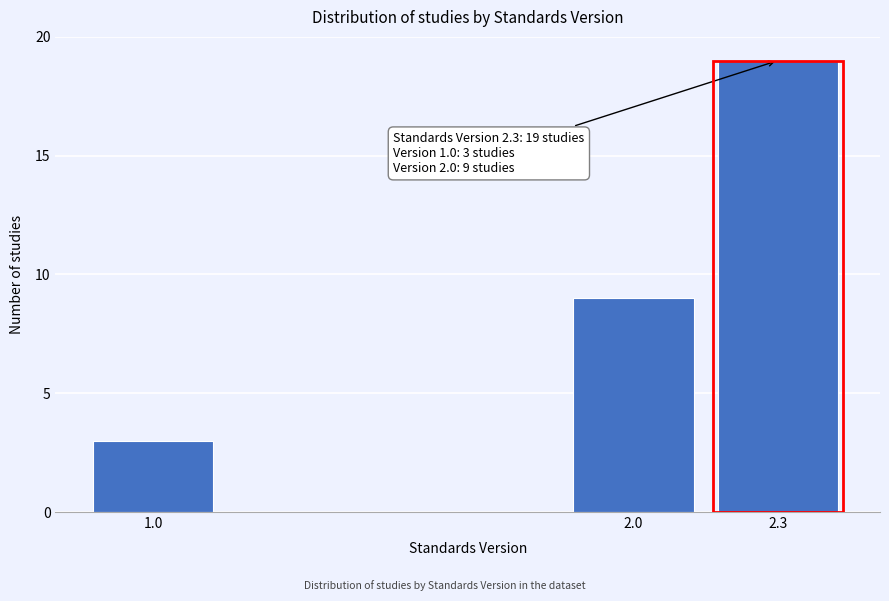

Reading left to right, transcribe all the data shown in this chart.

1.0=3	2.0=9	2.3=19